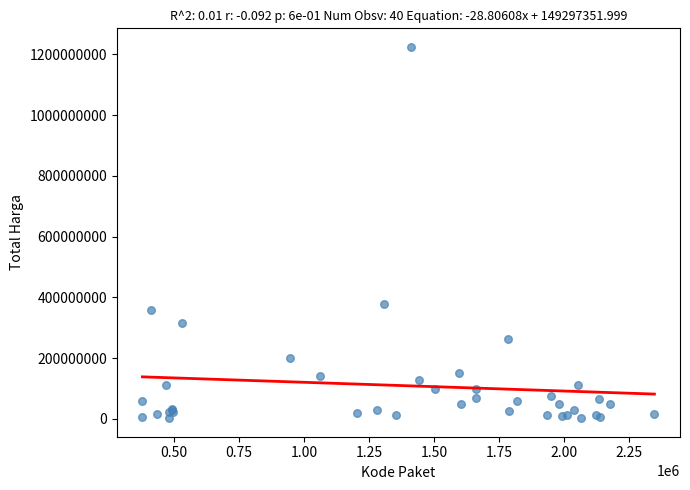

What Y value in the scatter plot is closest to 613538875?

379075000